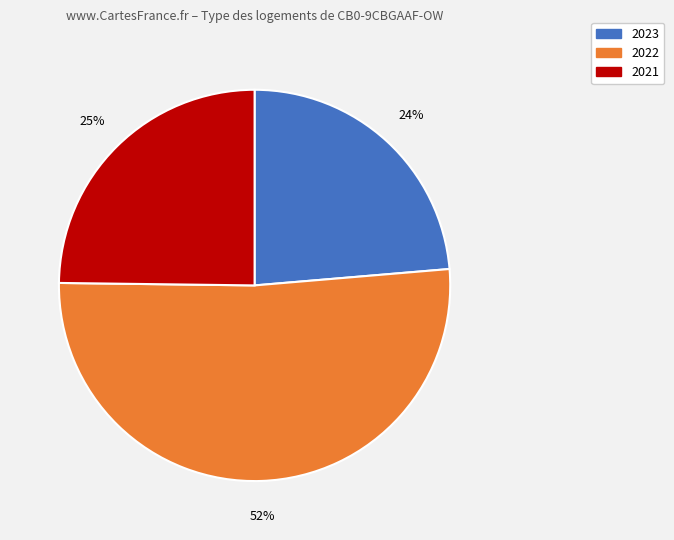

Is there a majority slice in this chart?

Yes